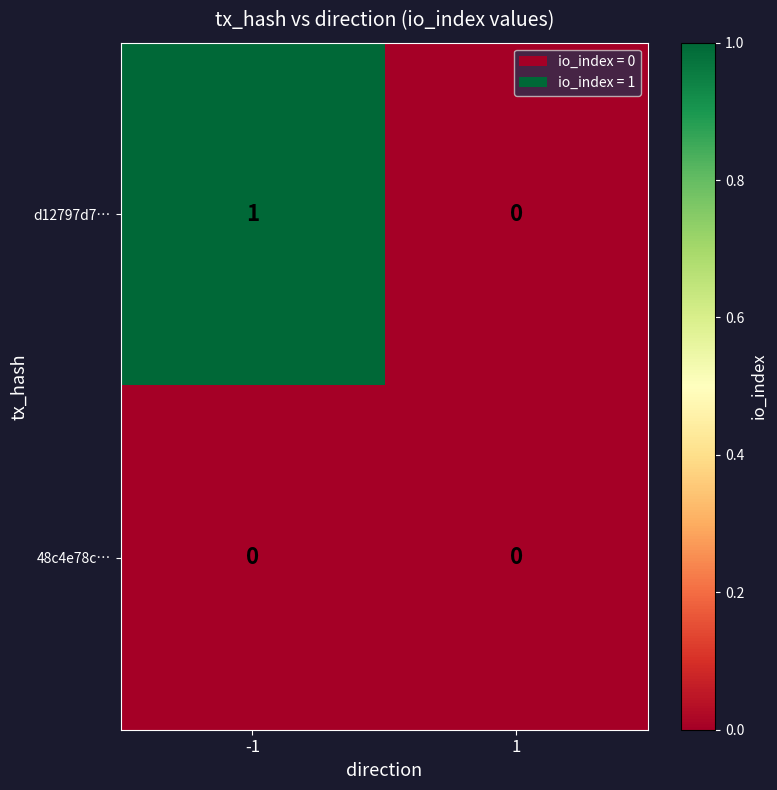

True or false: 48c4e78c… has a value of 0 at 1.

True